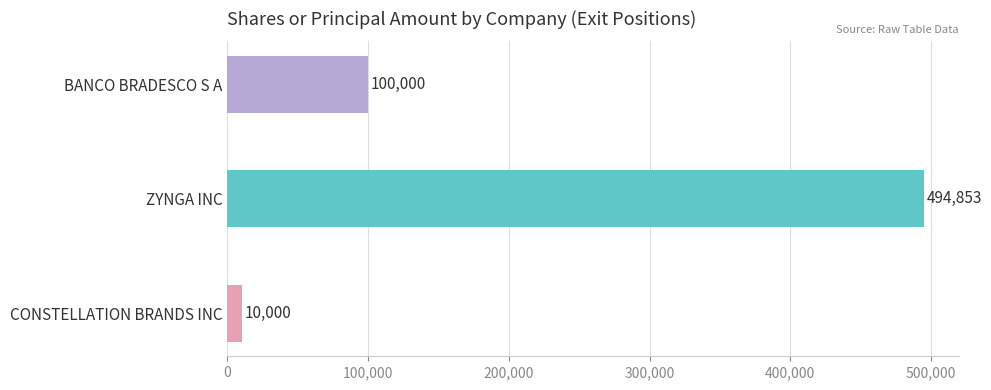

The value at CONSTELLATION BRANDS INC is 10000. True or false?

True